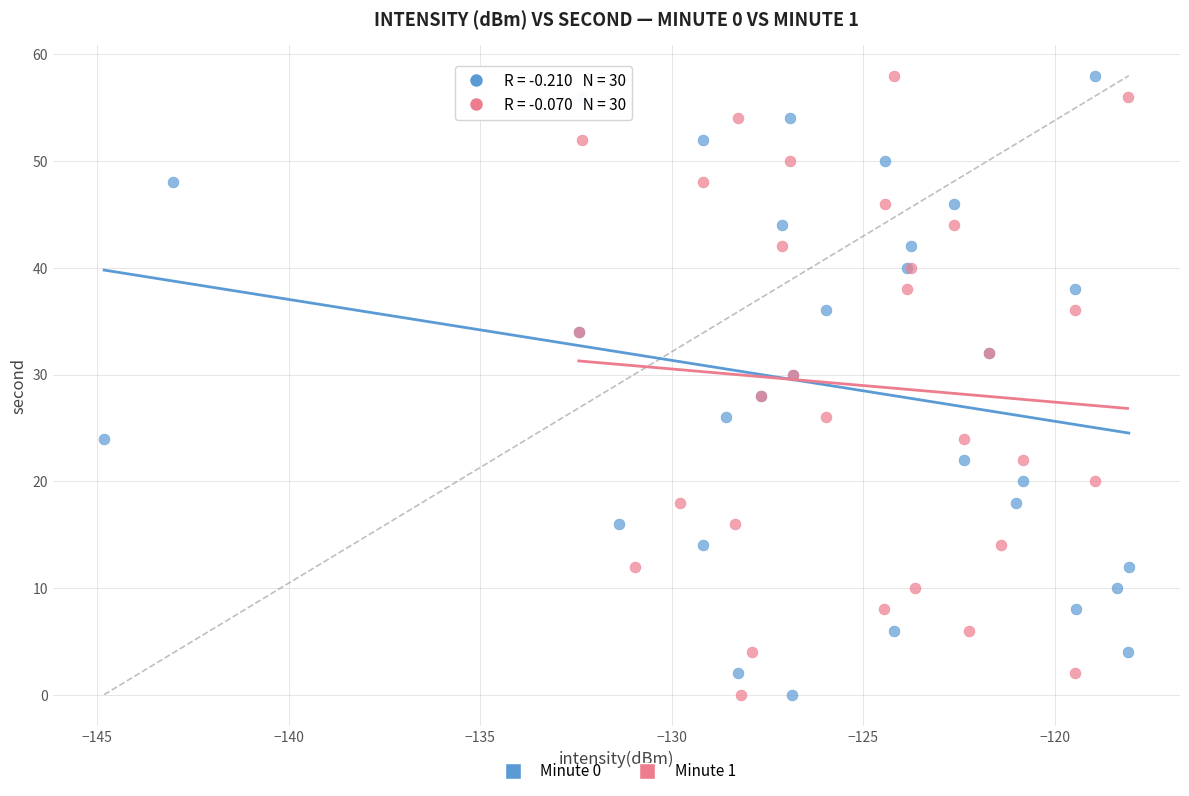

What are all the series names shown in the legend?

Minute 0, Minute 1